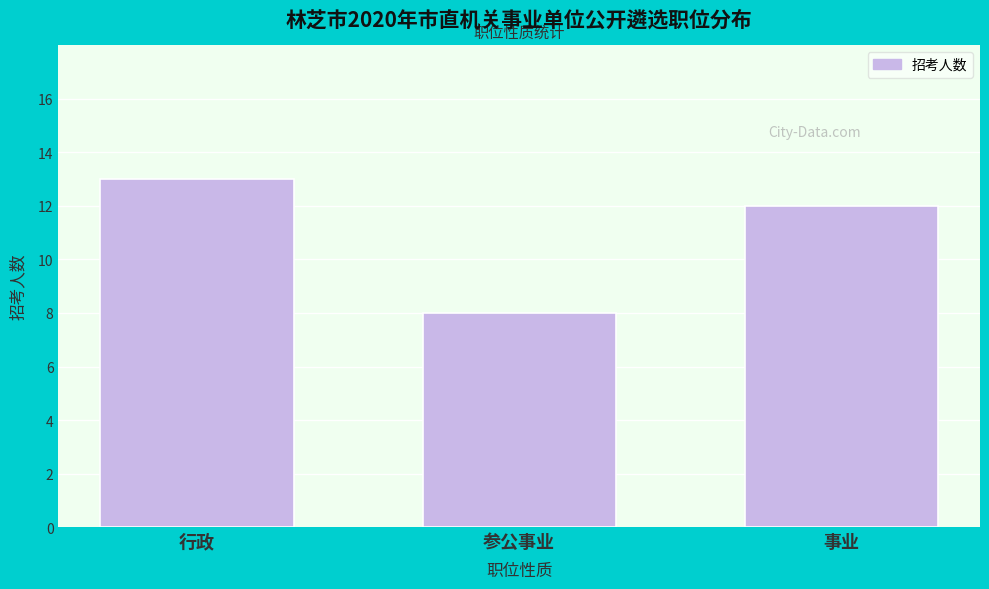

Reading left to right, what are all the values shown in this chart?

行政=13	参公事业=8	事业=12